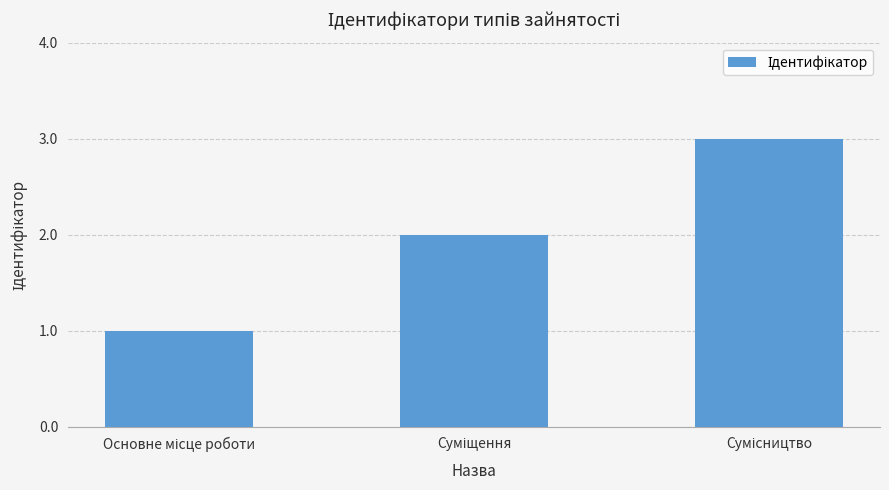

What is the smallest value displayed?

1